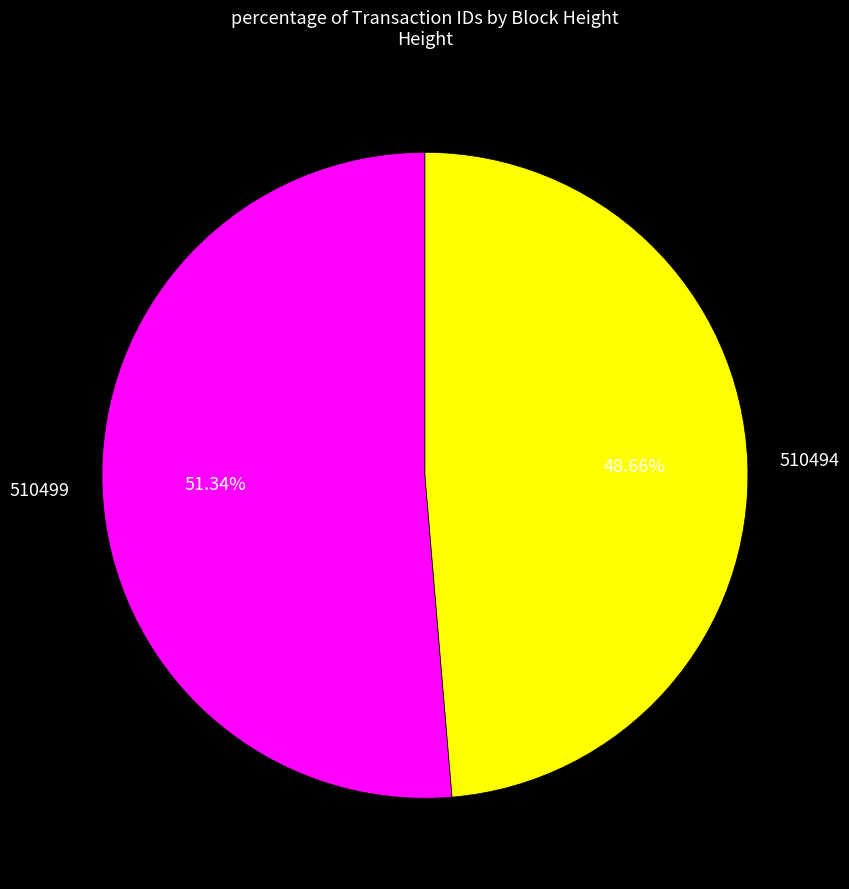

Which category accounts for the majority?

510499